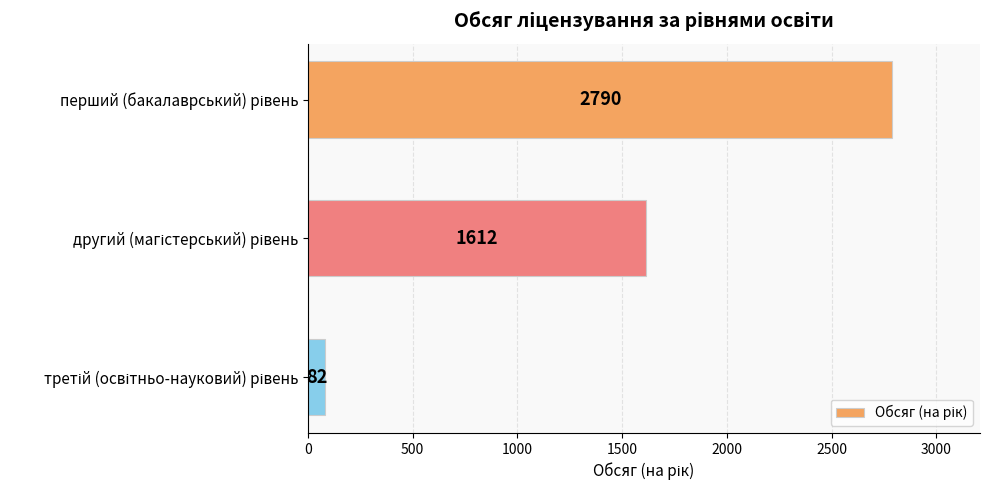

Reading top to bottom, extract all data points from this chart.

2790	1612	82